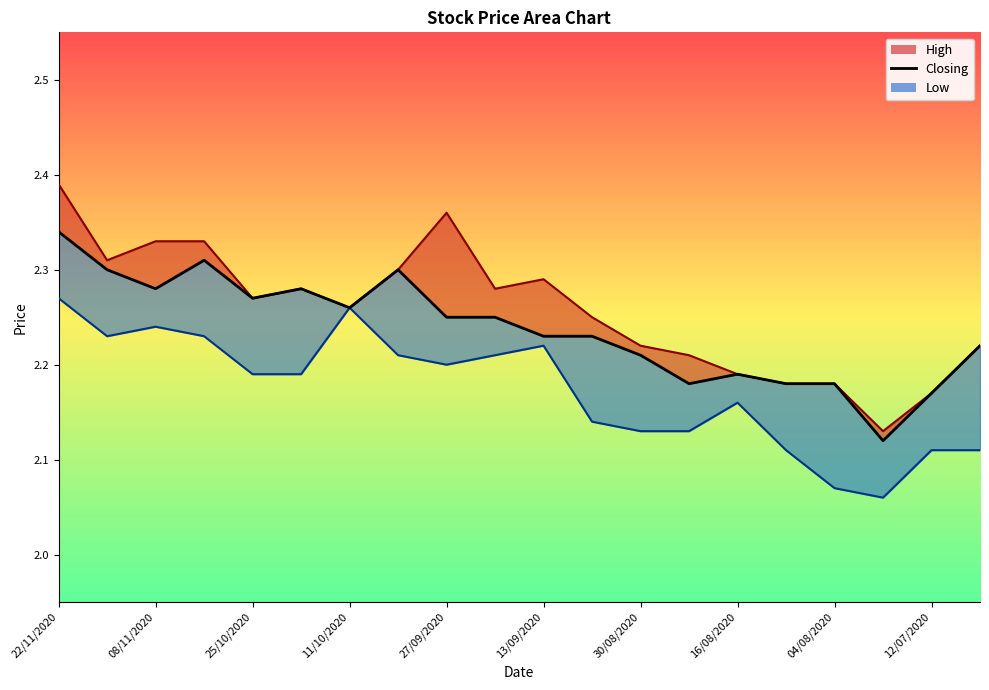

At which category does the chart reach its minimum across all series?

17